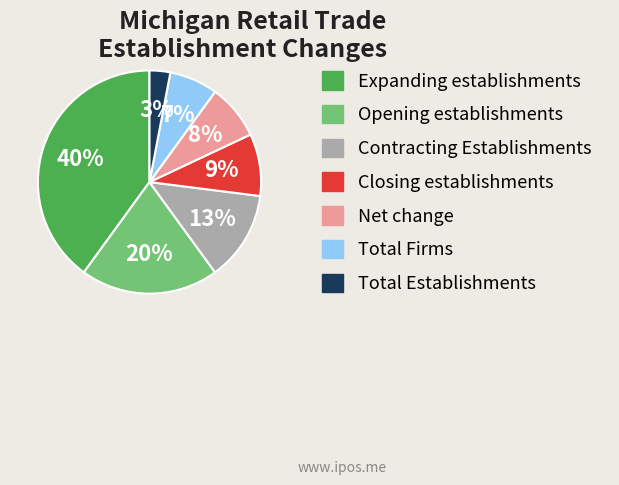

Do Total Establishments and Net change together represent more than half of the pie?

No